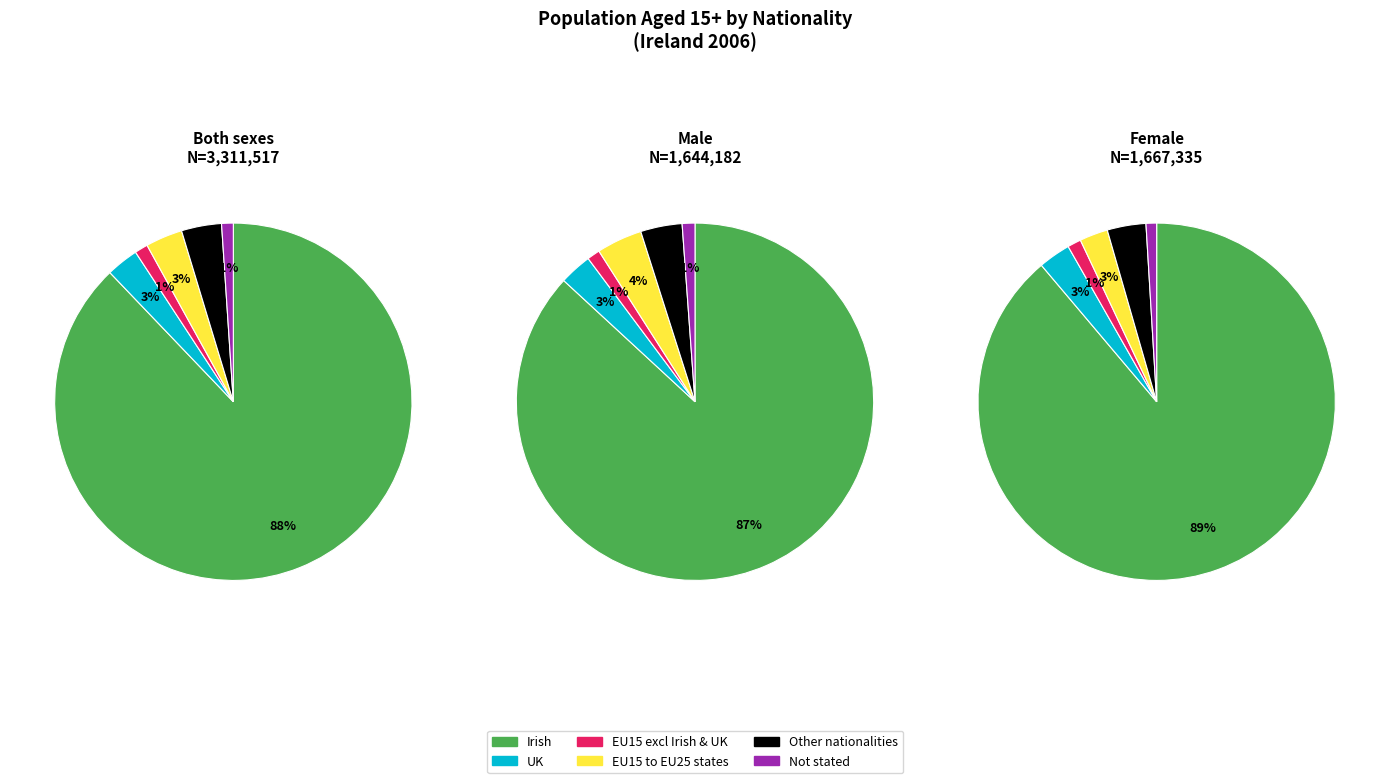

Is it true that 2 is 13% of the pie?

False